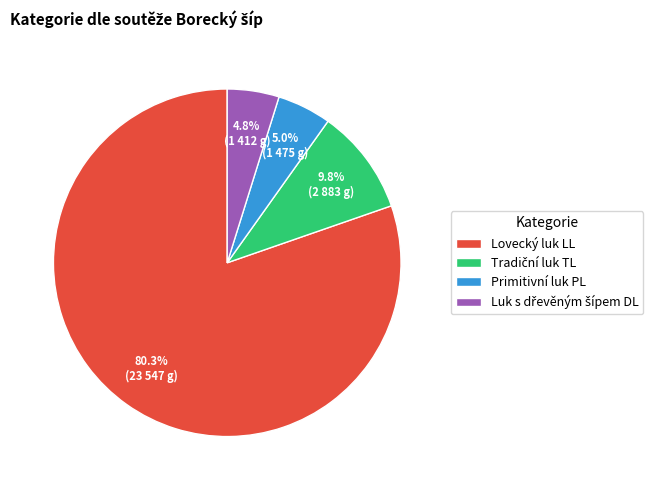

Which category has the biggest portion of the pie?

Lovecký luk LL